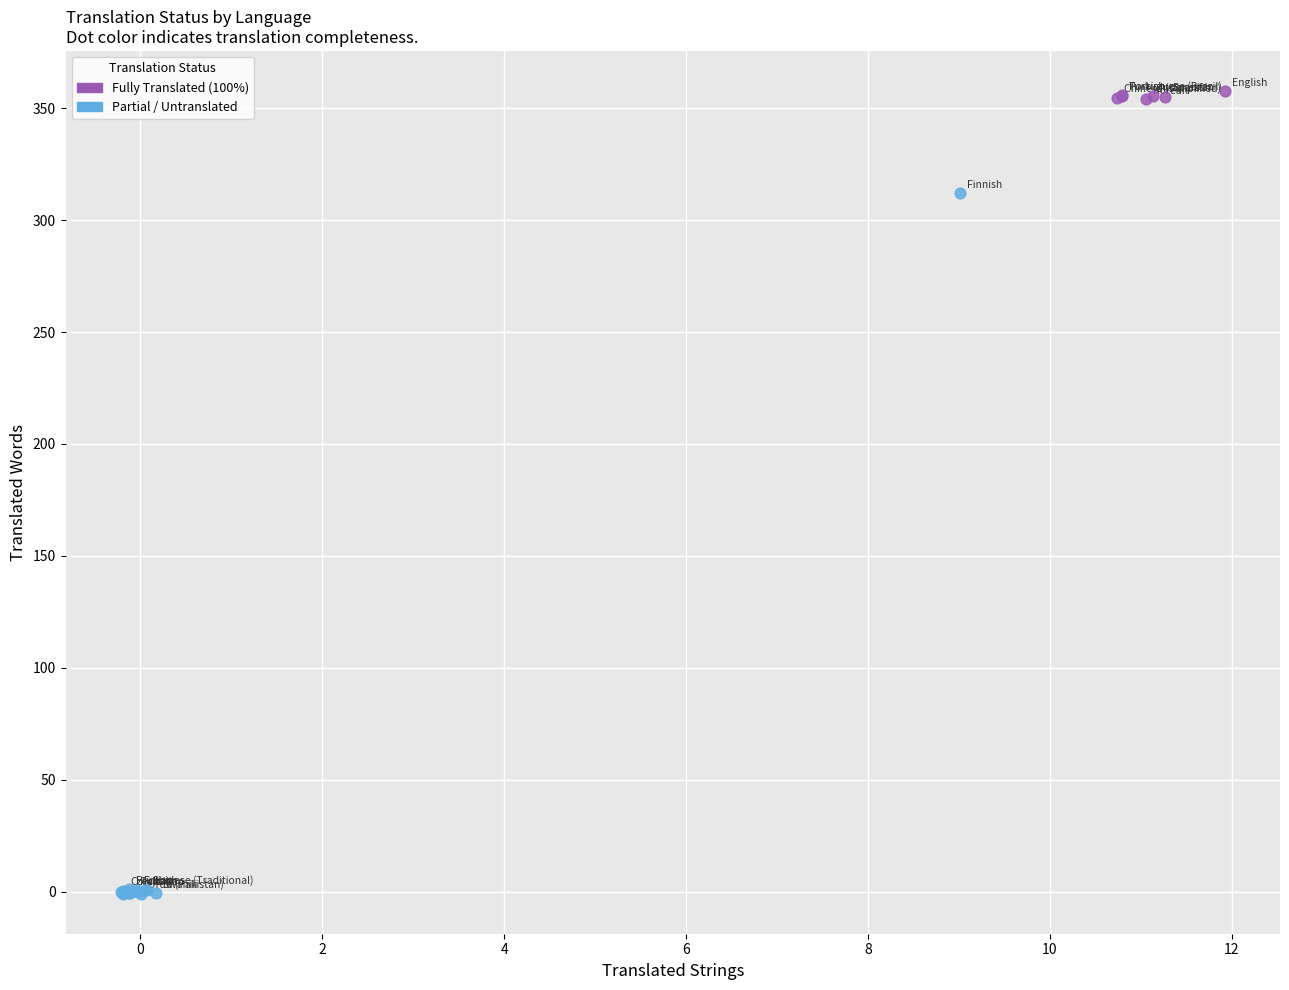

What are all the series names shown in the legend?

Fully Translated (100%), Partial / Untranslated